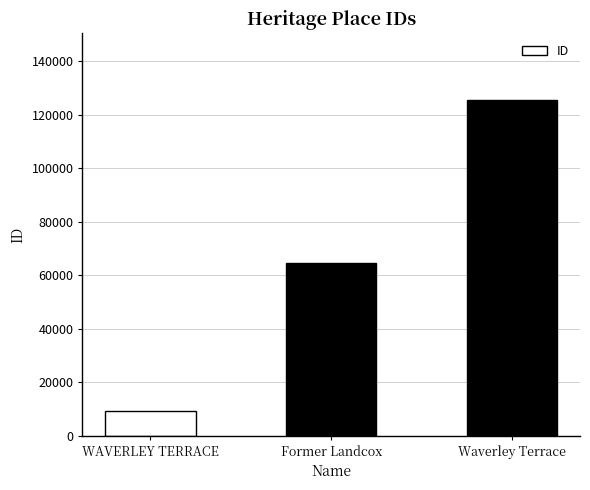

What is the approximate value at WAVERLEY TERRACE, to the nearest 10?

9070